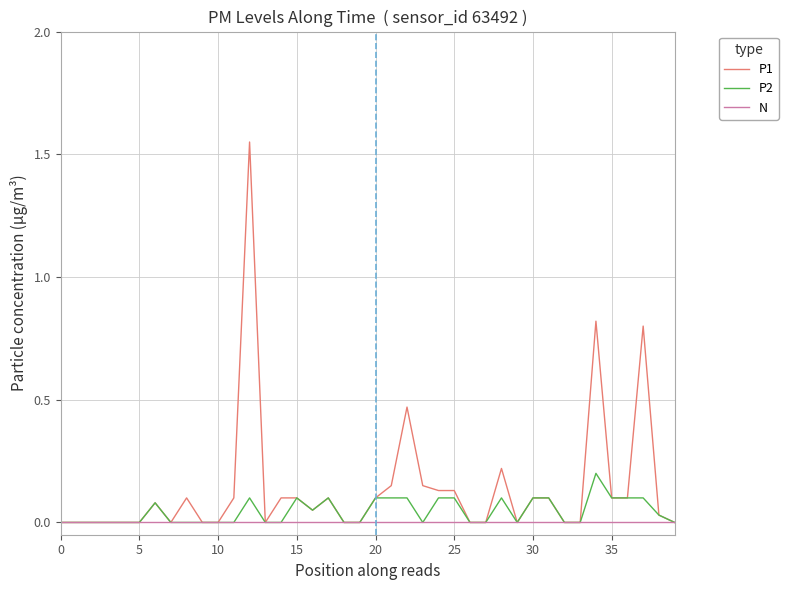

Which series has the widest spread of values?

P1